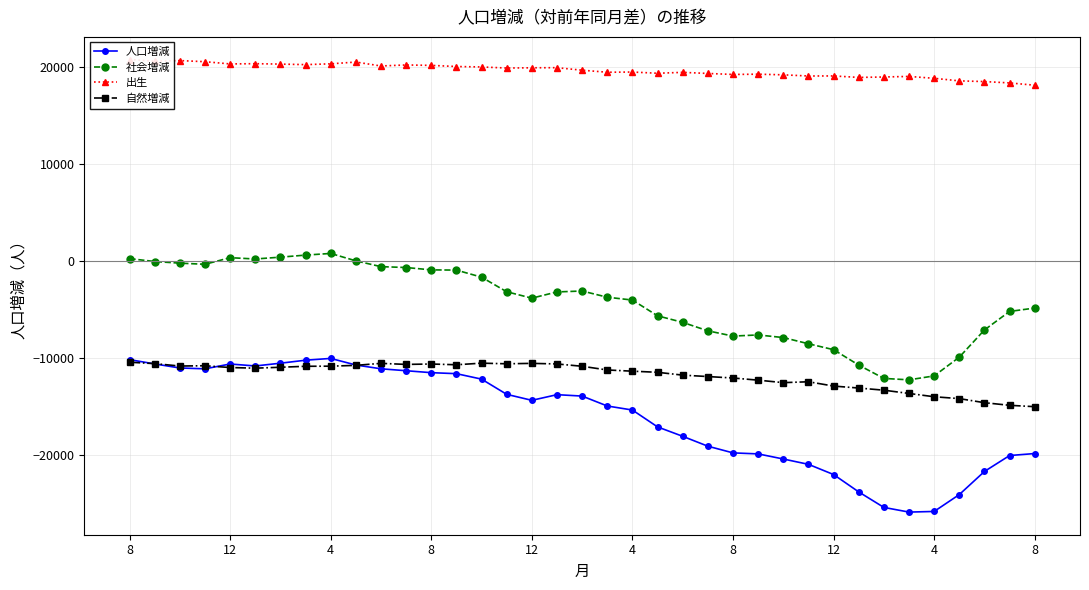

At which category does the chart reach its minimum across all series?

31